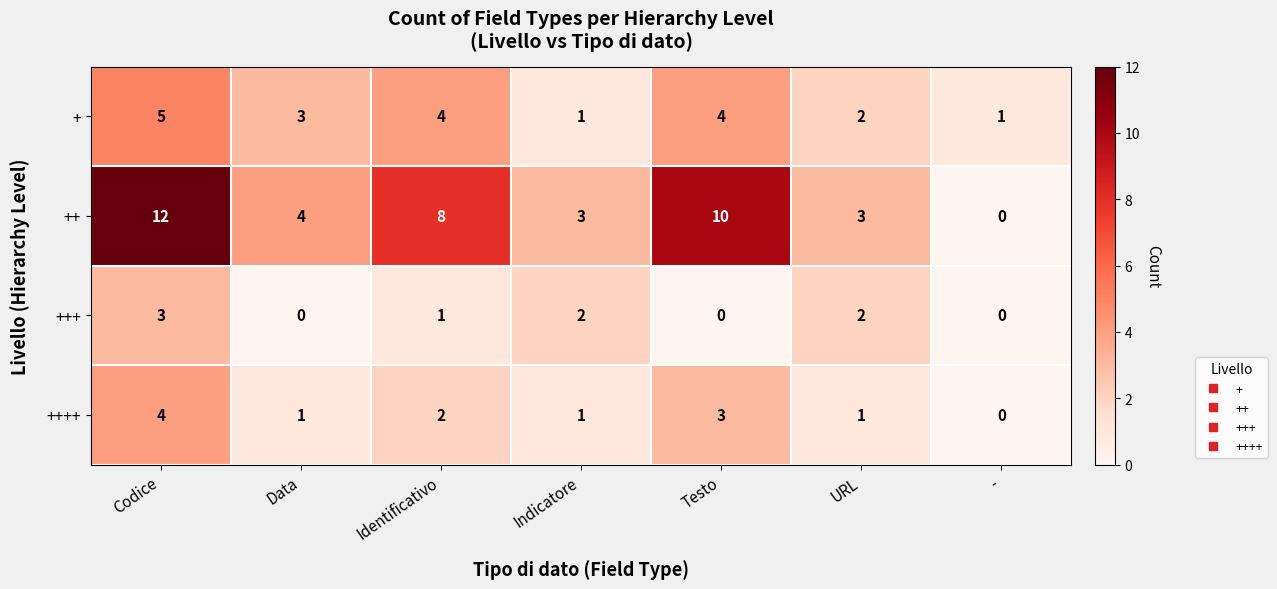

Reading left to right, transcribe all the data shown in this chart.

+: Codice=5	Data=3	Identificativo=4	Indicatore=1	Testo=4	URL=2	-=1
++: Codice=12	Data=4	Identificativo=8	Indicatore=3	Testo=10	URL=3	-=0
+++: Codice=3	Data=0	Identificativo=1	Indicatore=2	Testo=0	URL=2	-=0
++++: Codice=4	Data=1	Identificativo=2	Indicatore=1	Testo=3	URL=1	-=0